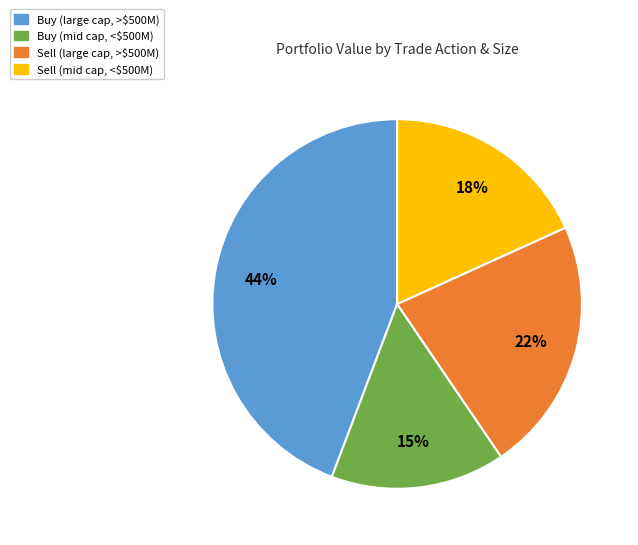

Does any single category account for the majority?

No